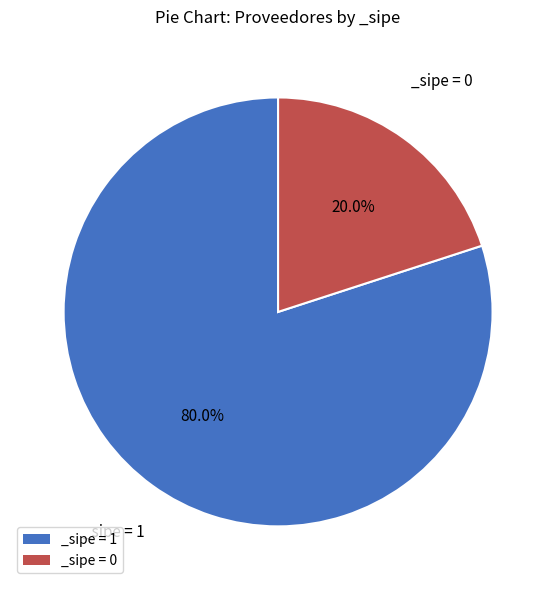

Which slice represents more than half of the pie?

_sipe = 1